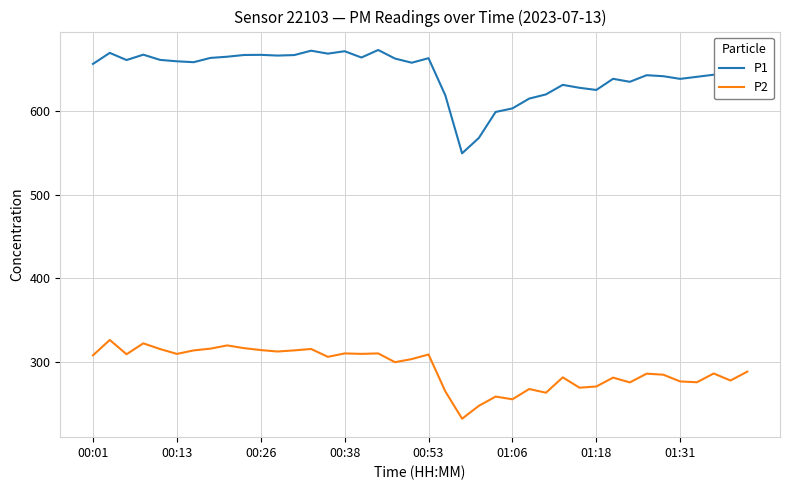

Which series has the largest range (max minus min)?

P1